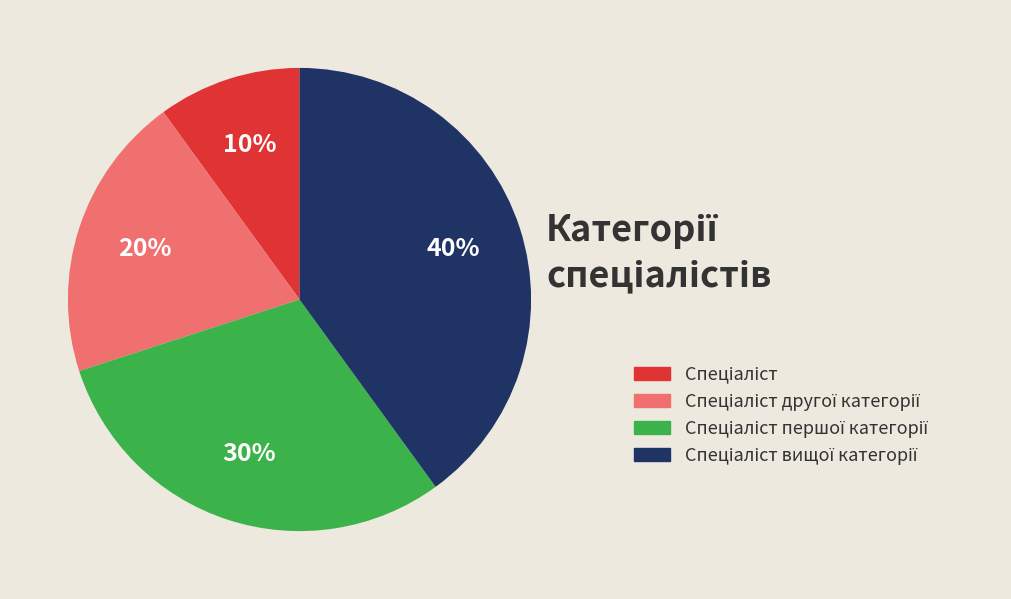

To the nearest percent, what is the average slice percentage?

25%